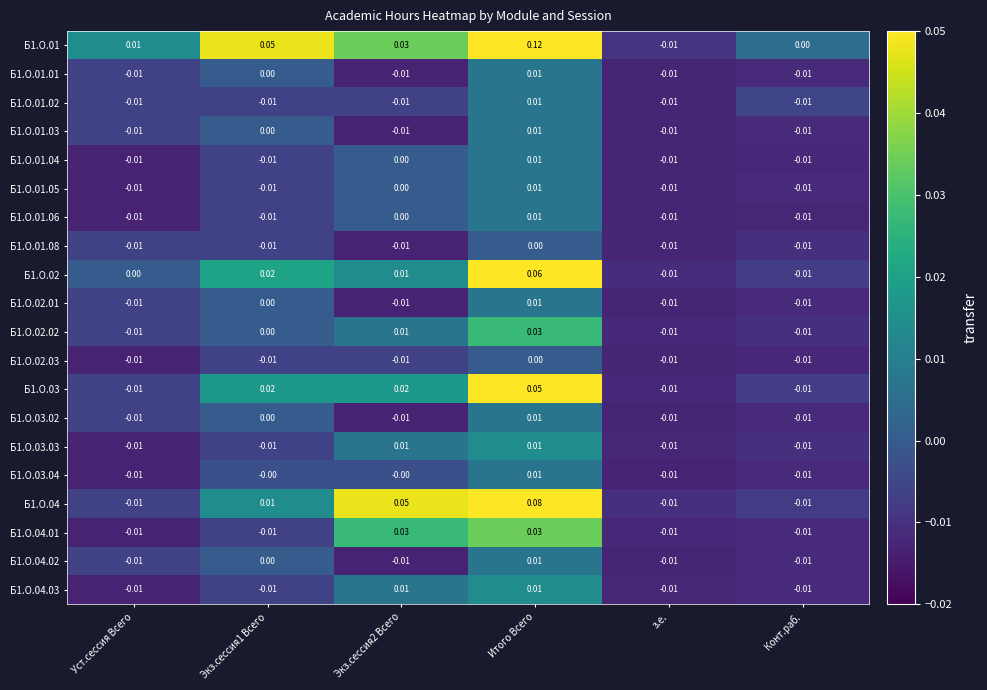

Is the value of Б1.О.01.04 at Экз.сессия2 Всего greater than the value of Б1.О.01 at Уст.сессия Всего?

No